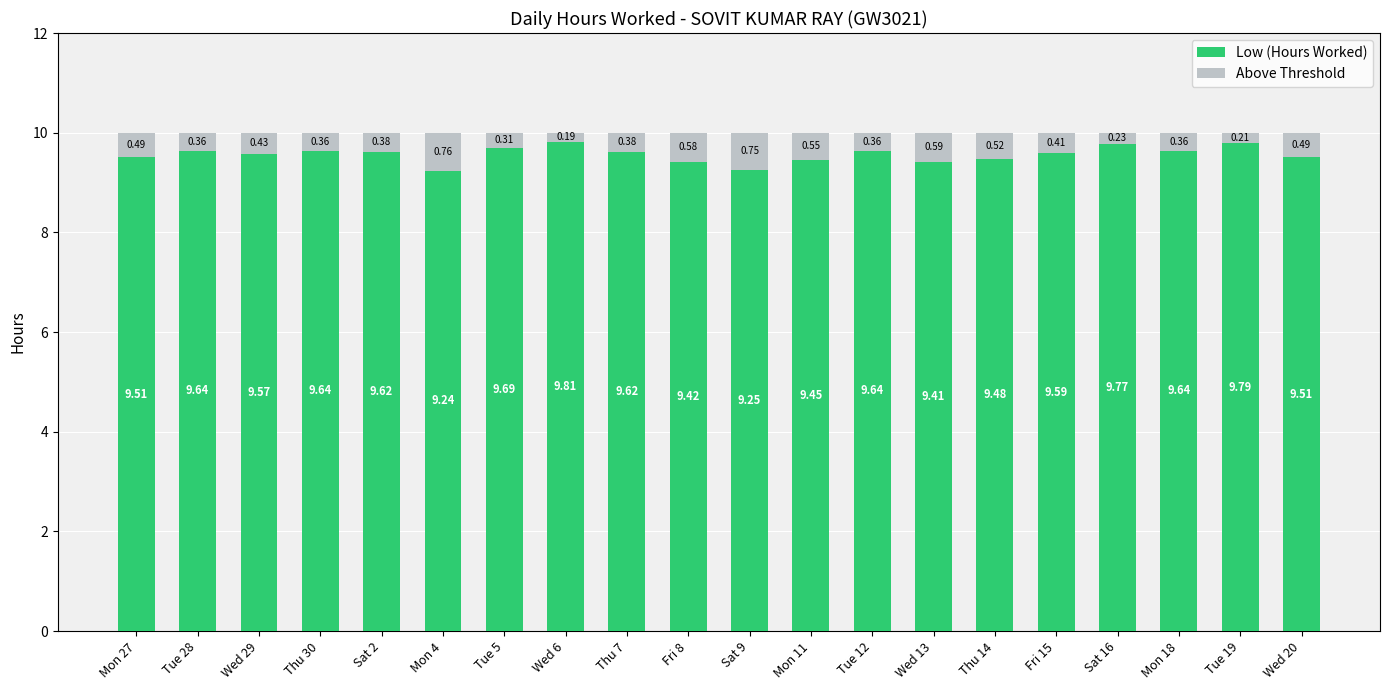

What are all the series names shown in the legend?

Low (Hours Worked), Above Threshold